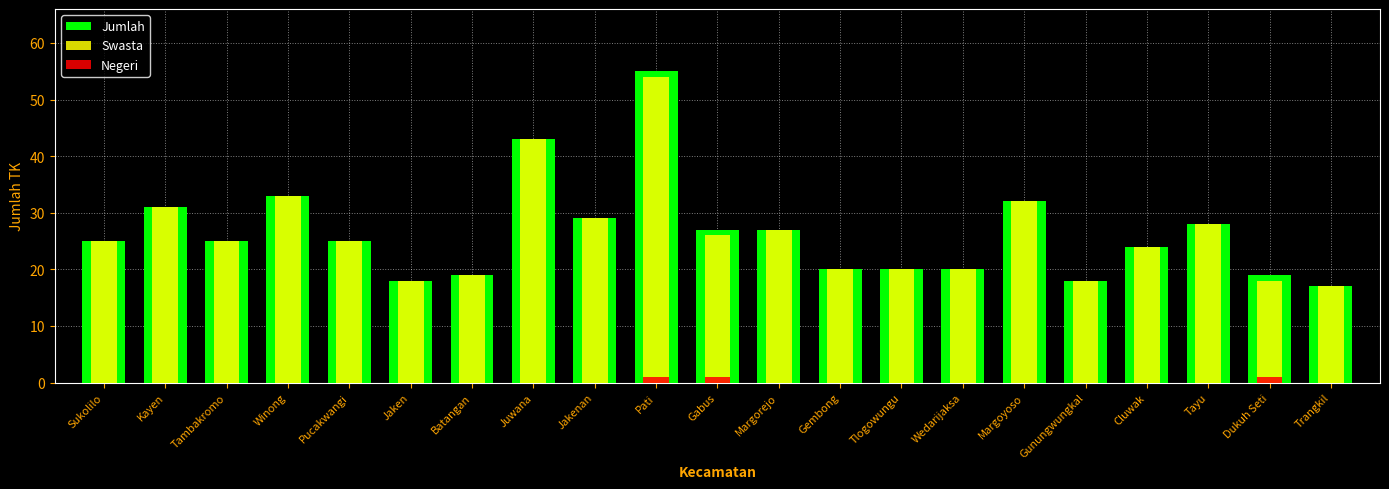

At which category is the sum across all series the highest?

Pati